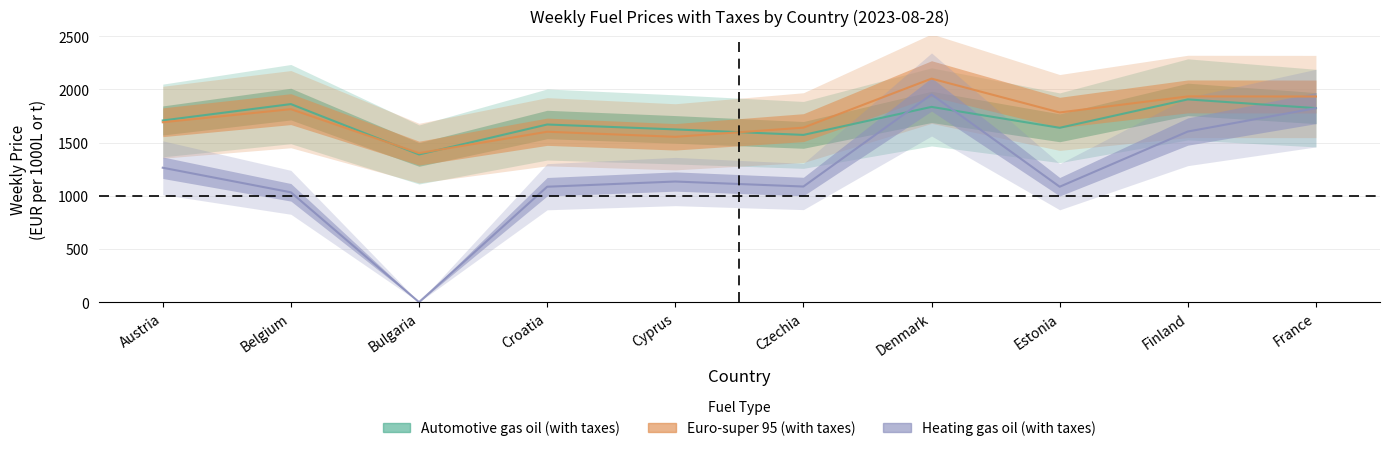

What is the label of the 5th point from the right?

Czechia